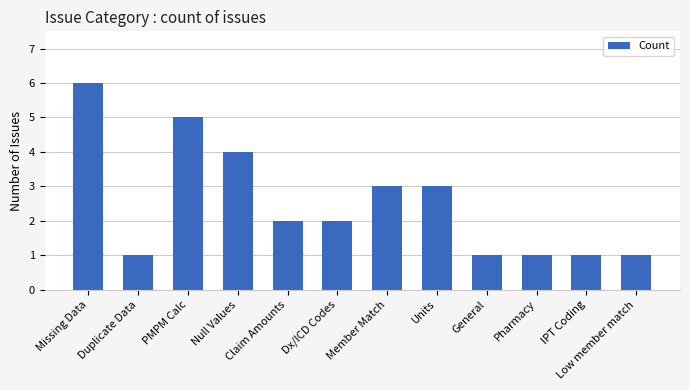

True or false: the data shows 5 at Member Match.

False